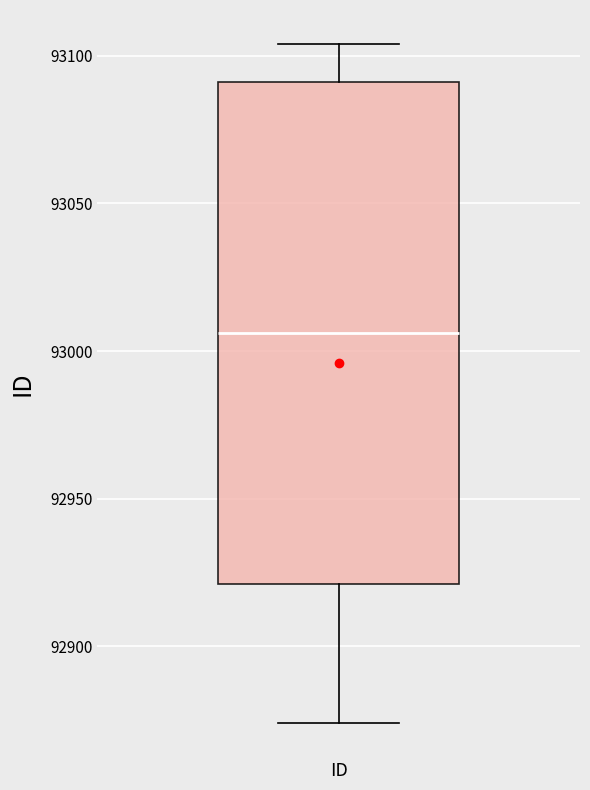

Where is the upper edge of the box for ID on the y-axis? The values are not printed on the chart, so give them approximately, as read against the axis.

93090